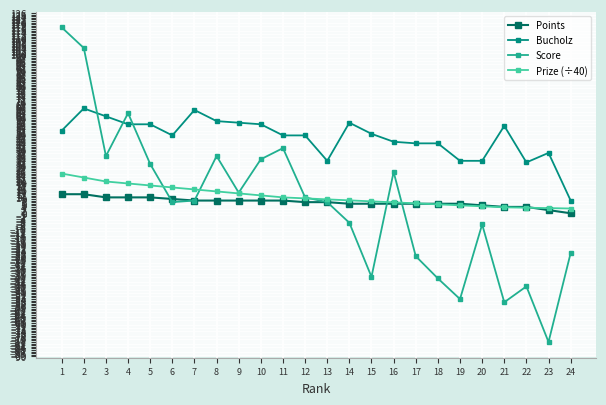

How many distinct data groups are displayed?

4